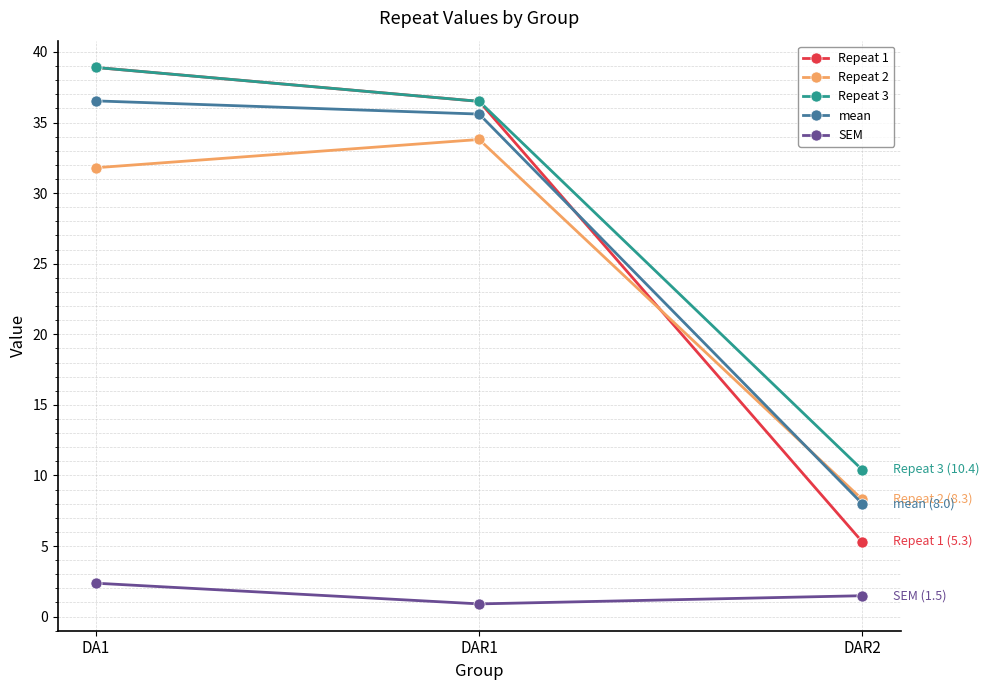

Which series has the largest total across all categories?

Repeat 3